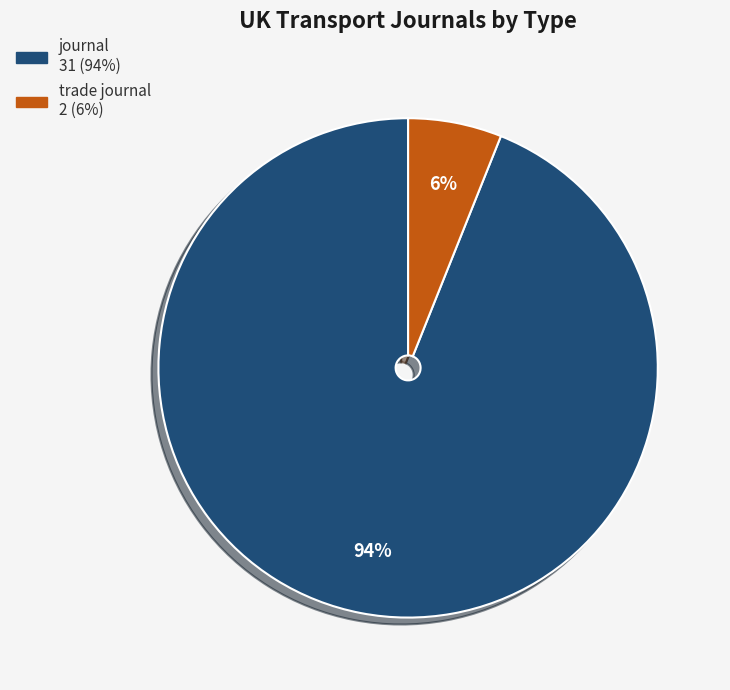

To the nearest percent, what is the difference between the trade journal and journal slice percentages?

88%